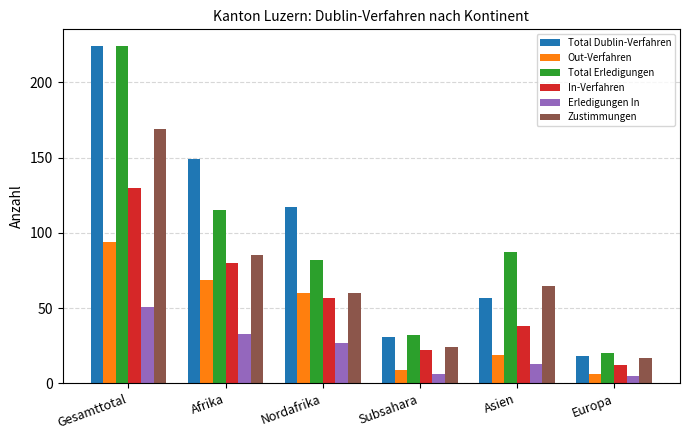

At how many categories does at least one series exceed 194?

1